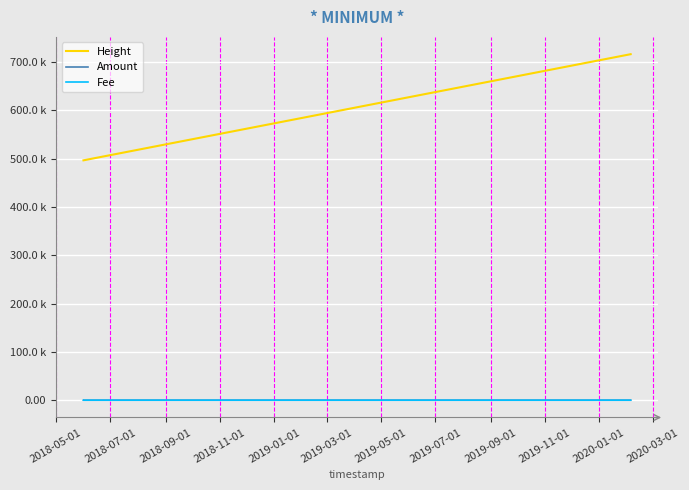

Does the chart display data point markers on the line(s)?

No